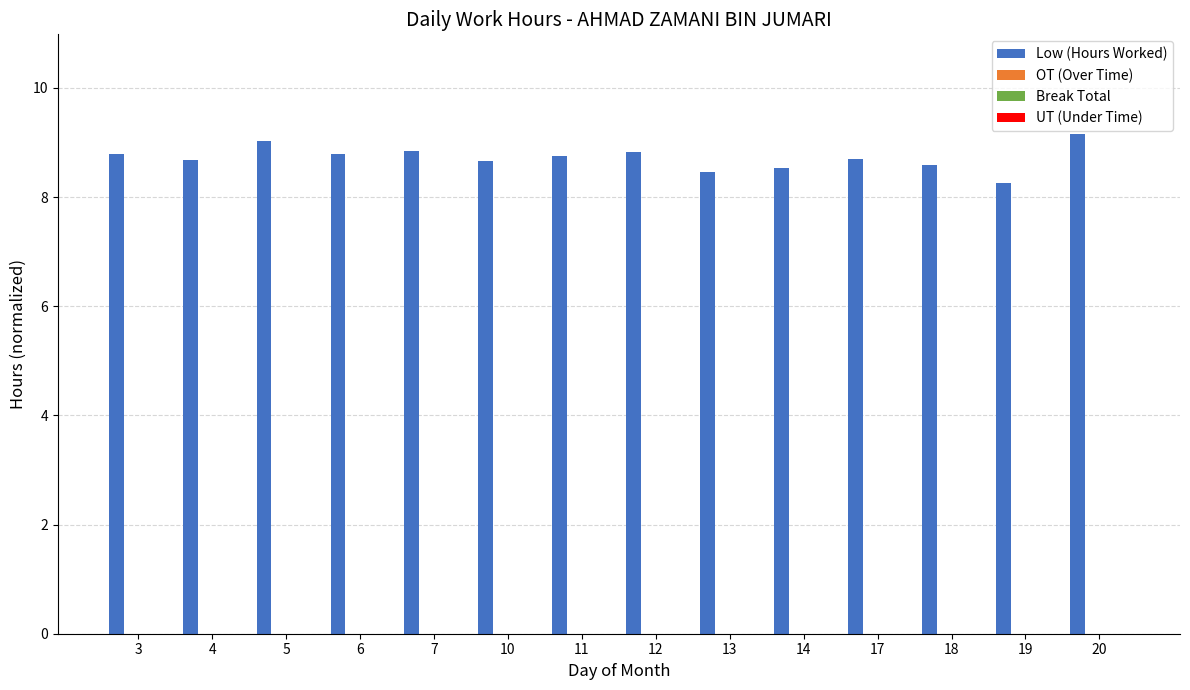

What is the minimum value shown in the chart?

8.3